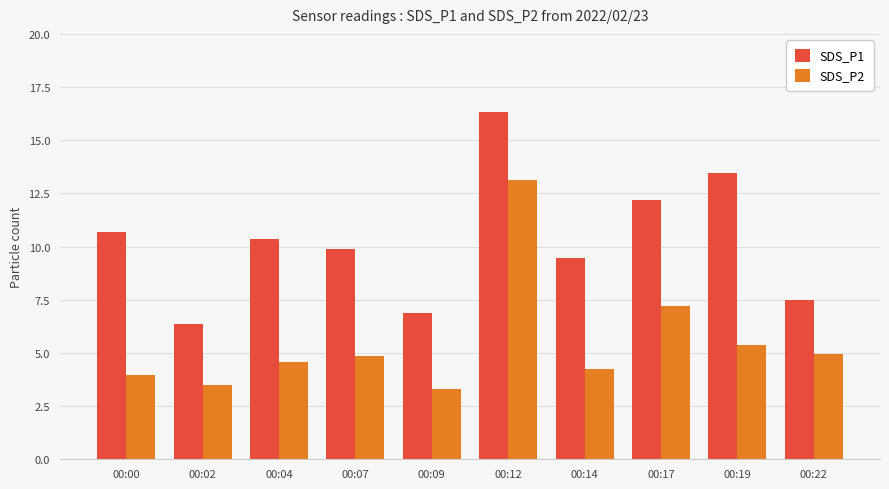

At which category does the chart reach its minimum across all series?

00:09